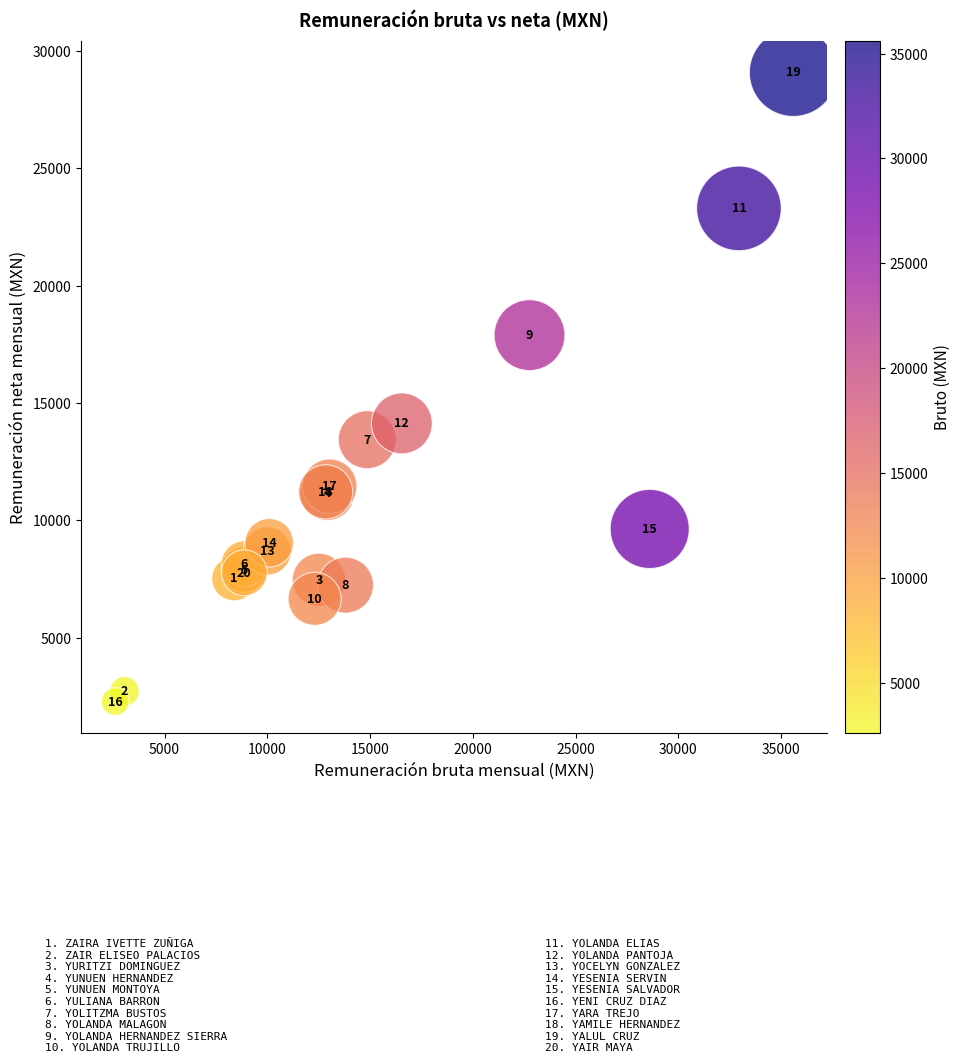

What Y value in the scatter plot is closest to 15677?

14128.9